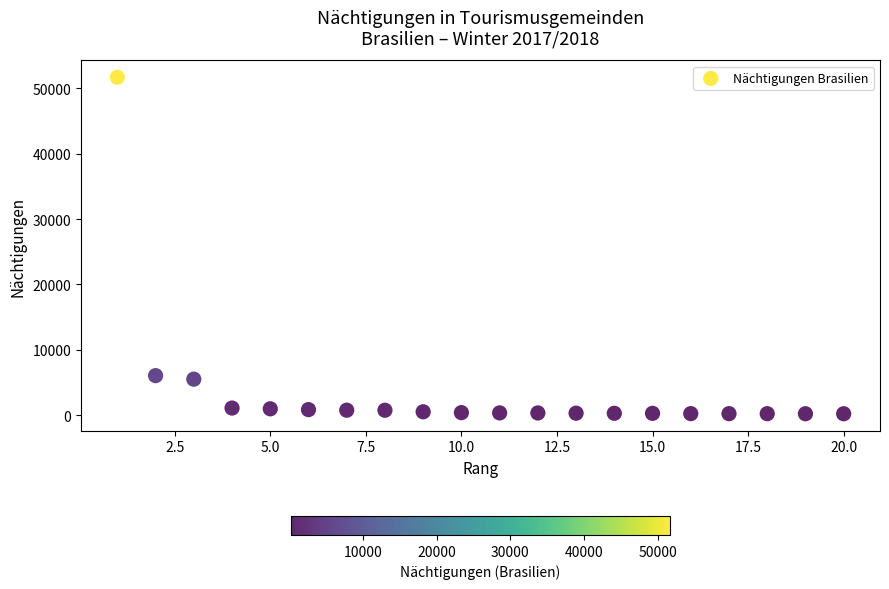

What is the range of Y values (max minus min)?

51441